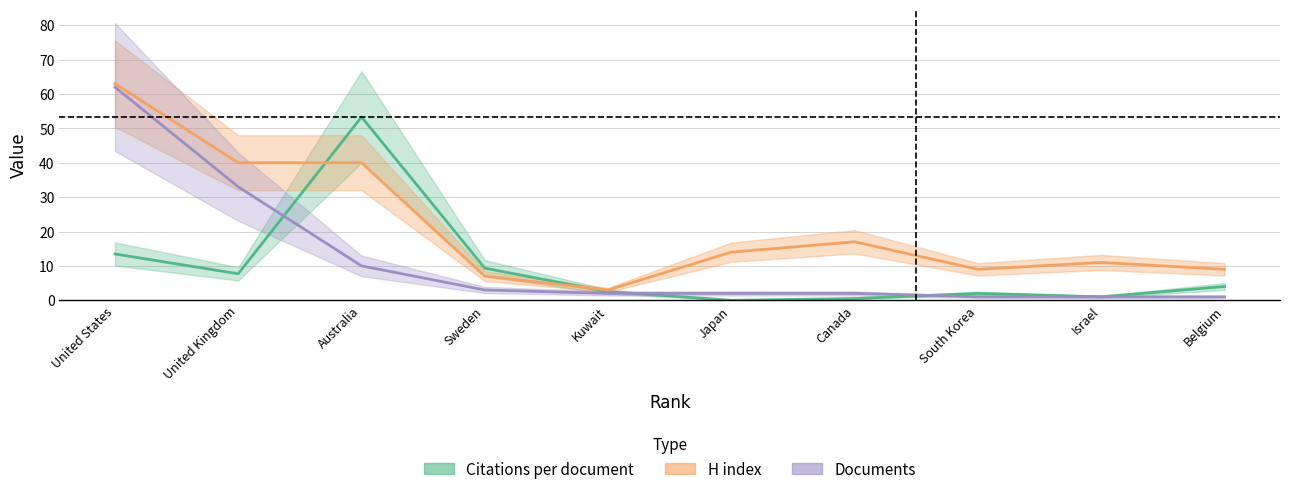

List the series in order of their peak value, lowest first.

Citations per document, Documents, H index